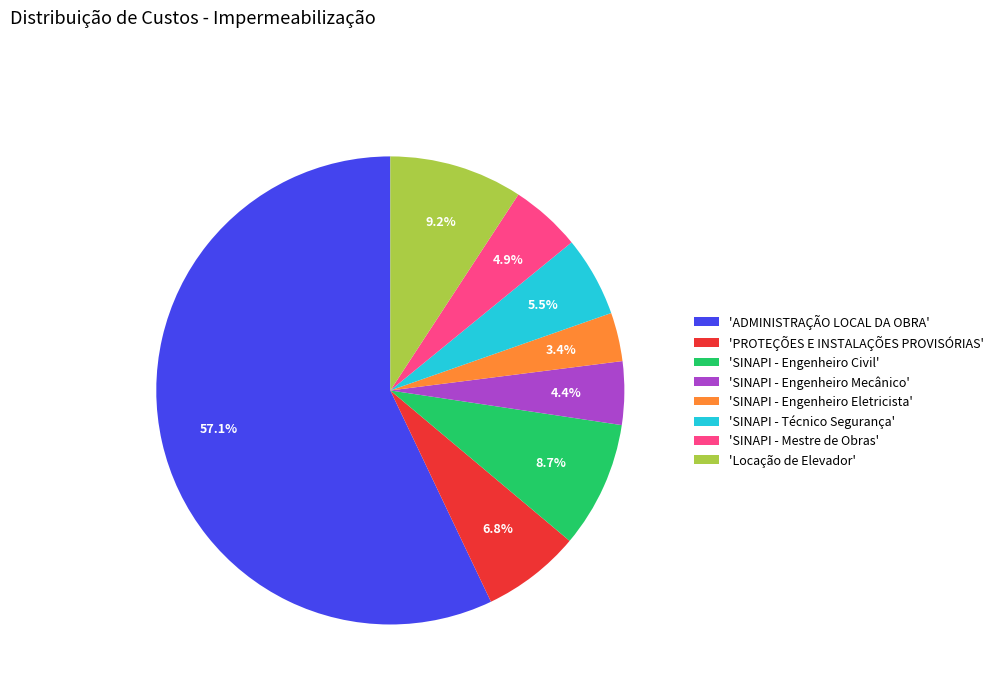

Is there a majority slice in this chart?

Yes